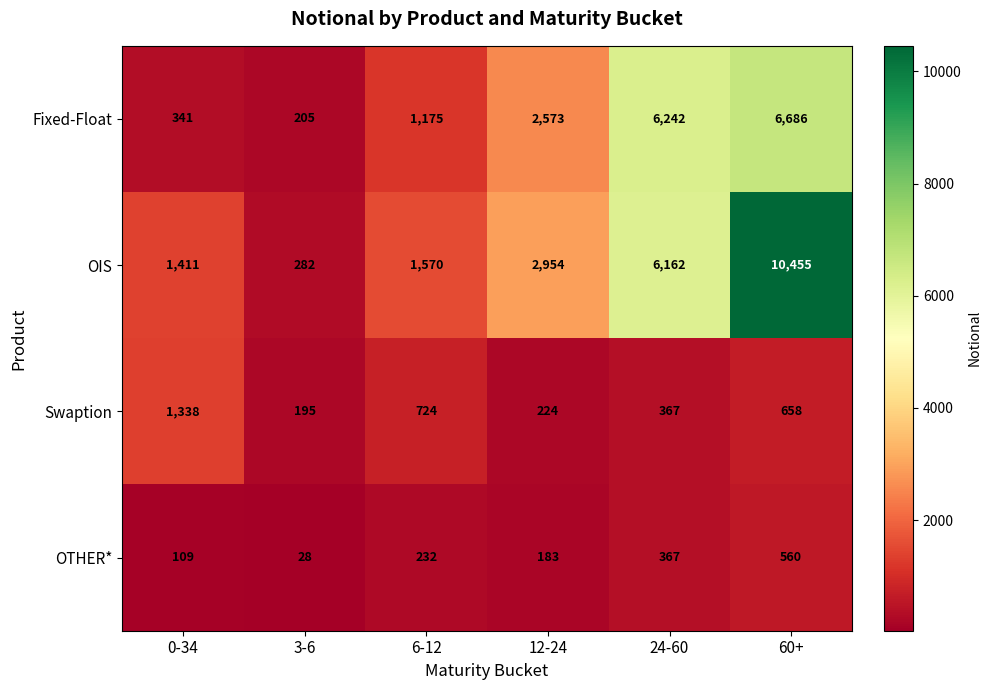

Count the number of data series in this chart.

4